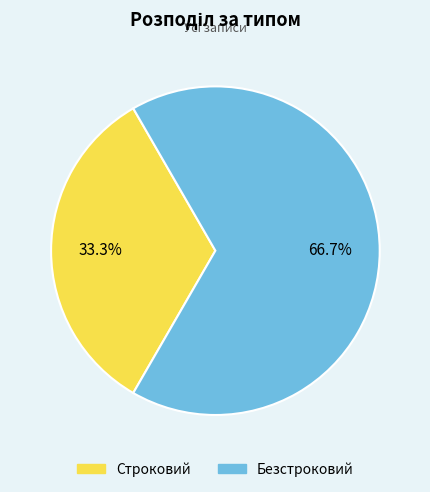

What is the total percentage of Безстроковий and Строковий?

100.0%